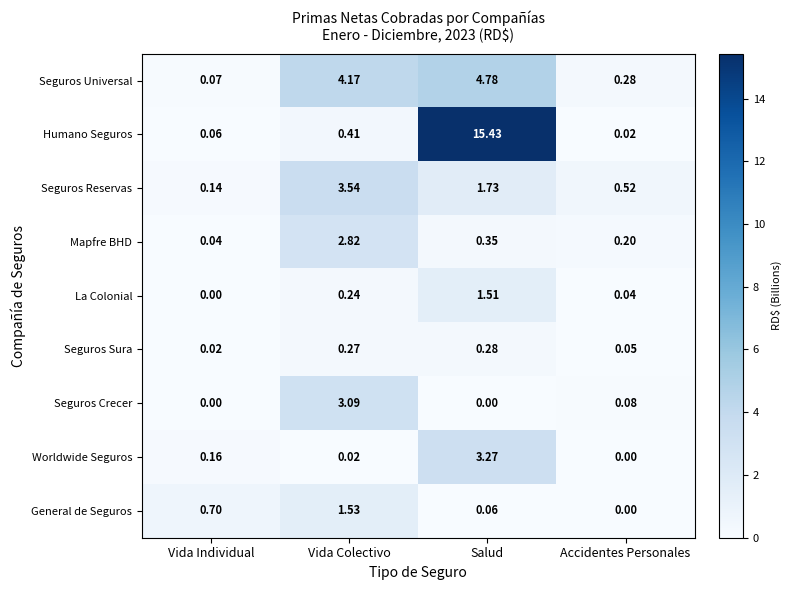

Which series has the largest total across all categories?

Humano Seguros